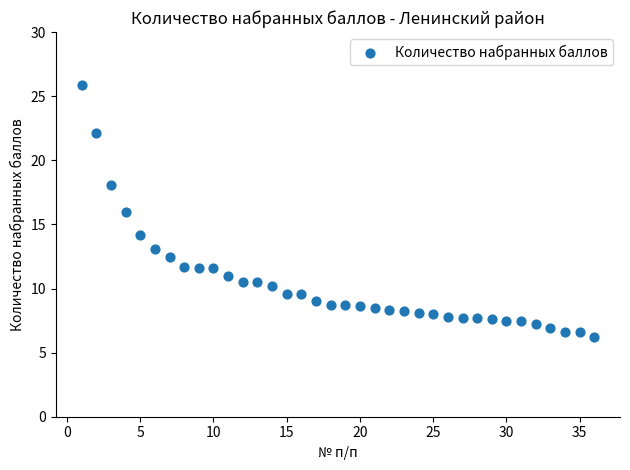

What is the range of X values (max minus min)?

35.0